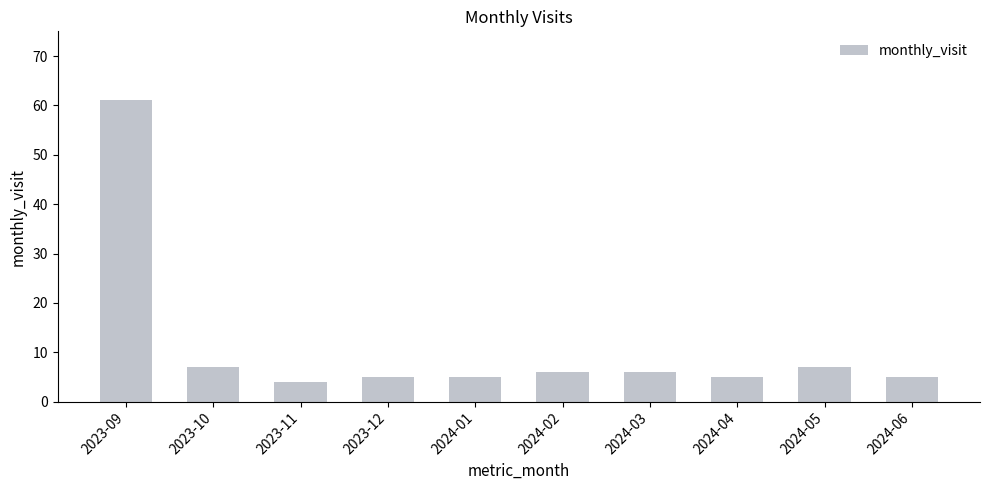

What is the approximate value at 2024-02?

6